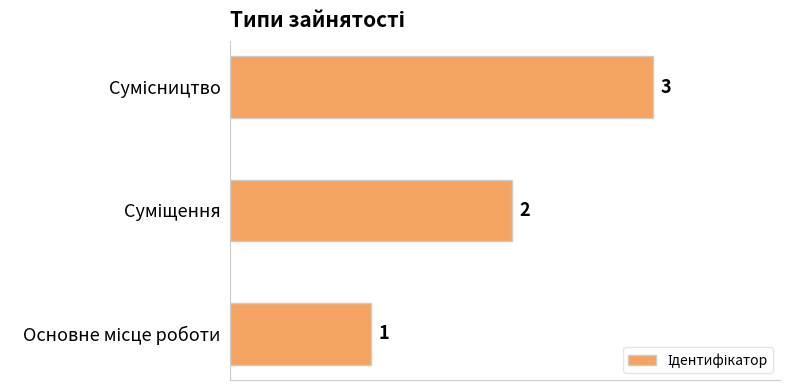

Count the values in the range 1 to 3.

3